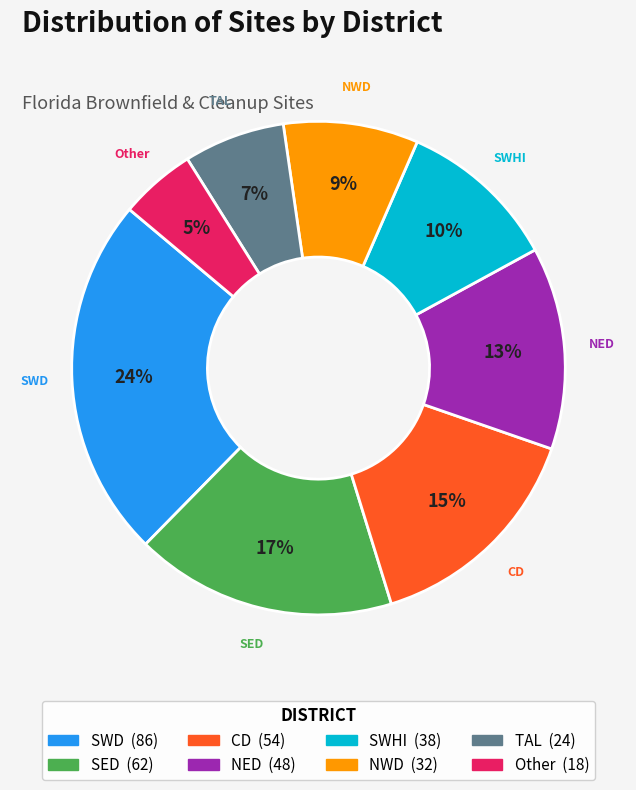

Which has a higher value, TAL or CD?

CD